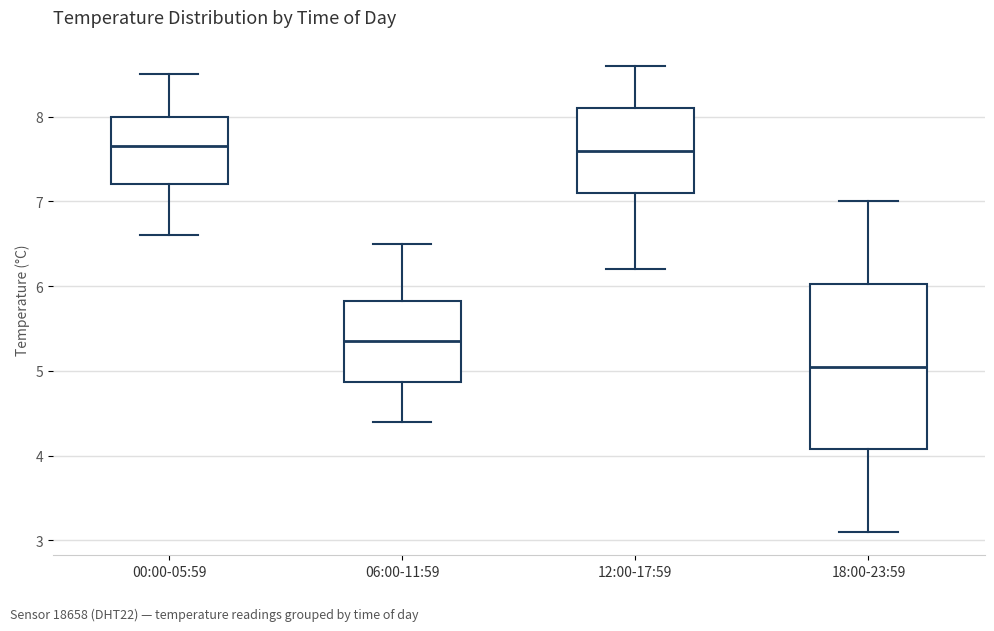

Reading left to right, transcribe this box plot: for each box, give where its median line is, the range the box spans, and where its two whiskers end, as read against the y-axis. The values are not printed on the chart, so give them approximately, as read against the axis.

00:00-05:59: median 7.7, box 7.2 to 8.0, whiskers 6.6 to 8.5
06:00-11:59: median 5.4, box 4.9 to 5.8, whiskers 4.4 to 6.5
12:00-17:59: median 7.6, box 7.1 to 8.1, whiskers 6.2 to 8.6
18:00-23:59: median 5.1, box 4.1 to 6.0, whiskers 3.1 to 7.0